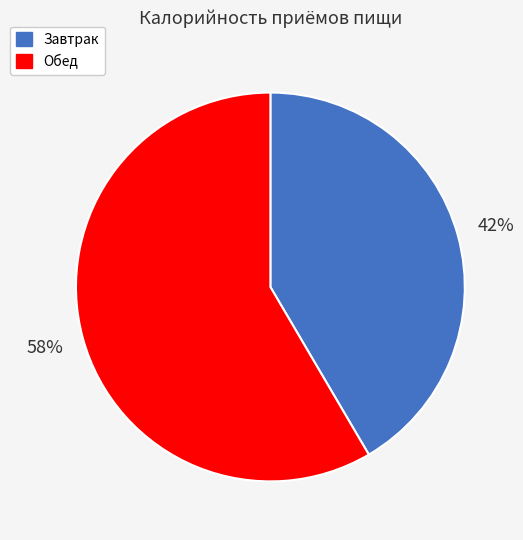

To the nearest percent, what is the combined percentage of Обед and Завтрак?

100%